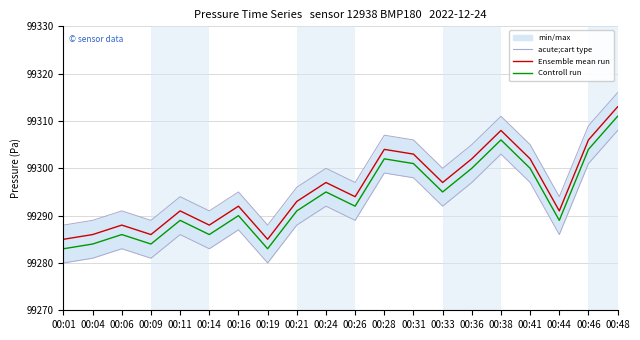

List the series in order of their peak value, highest first.

Ensemble mean run, Controll run